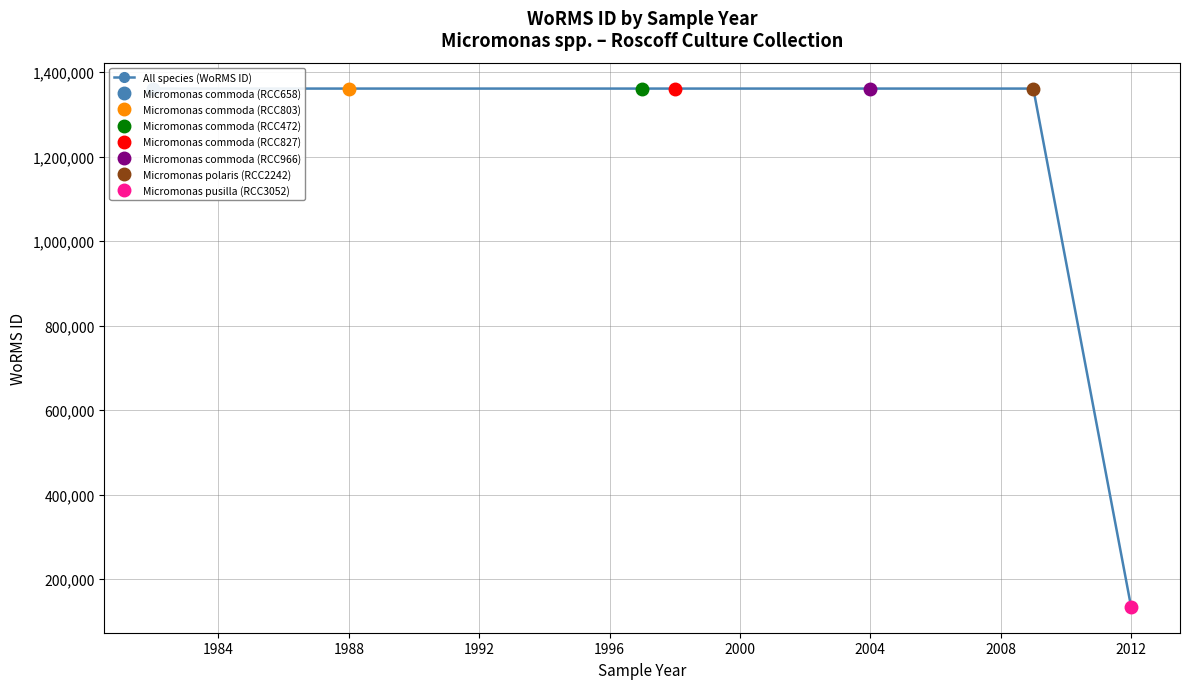

What is the highest value of the All species (WoRMS ID) series?

1361176